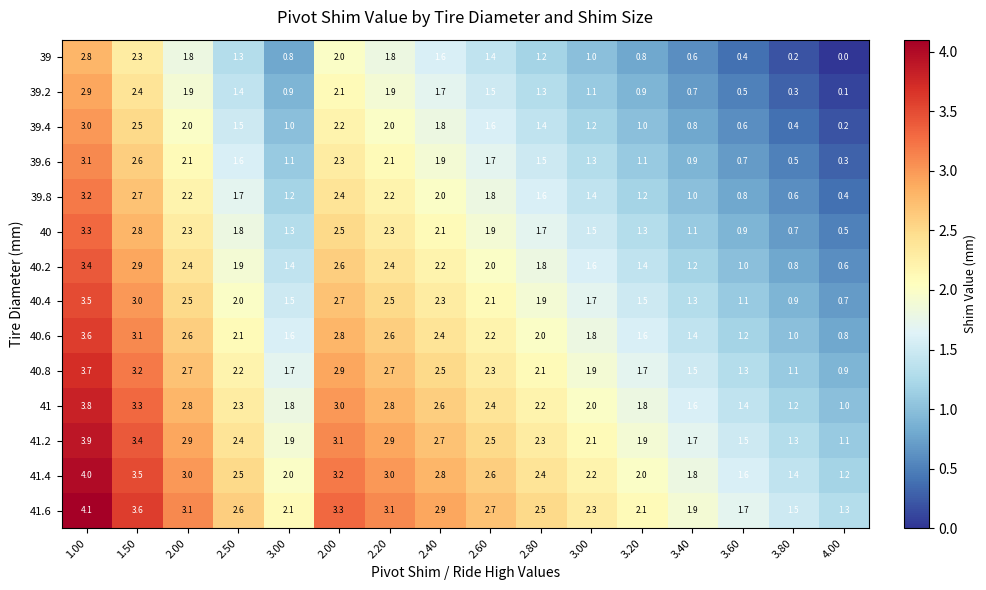

How many data points does each series have?

16